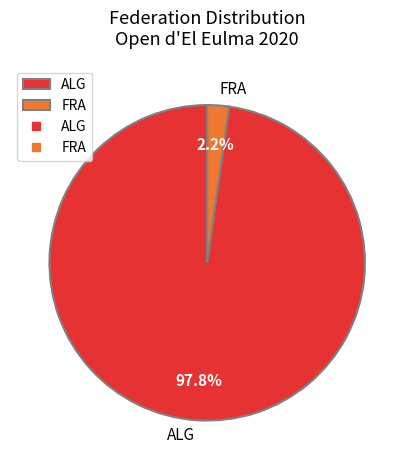

What is the largest slice in the pie chart?

ALG